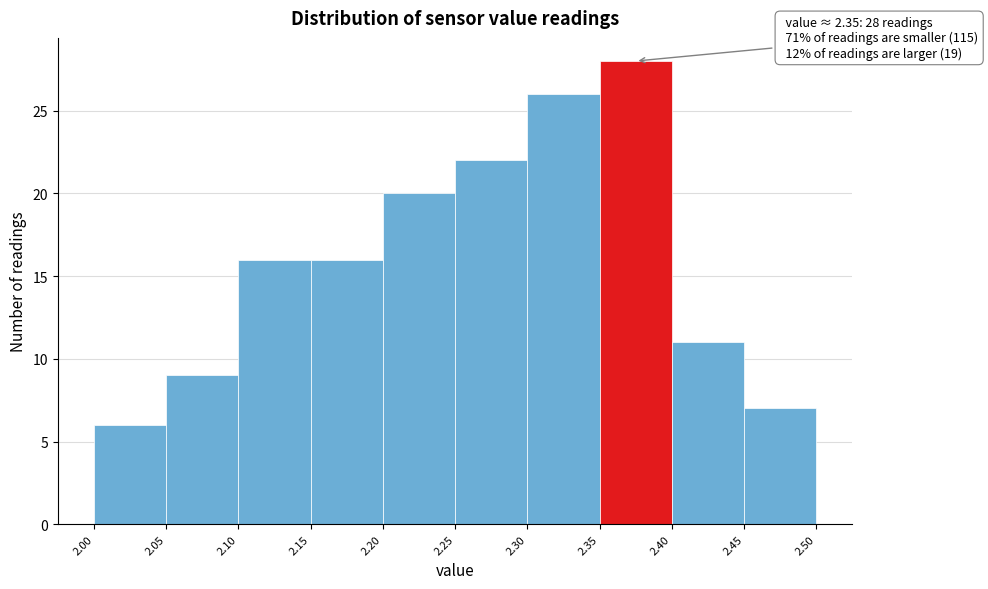

Over which range of the x-axis is the bar tallest?

2.35 to 2.40